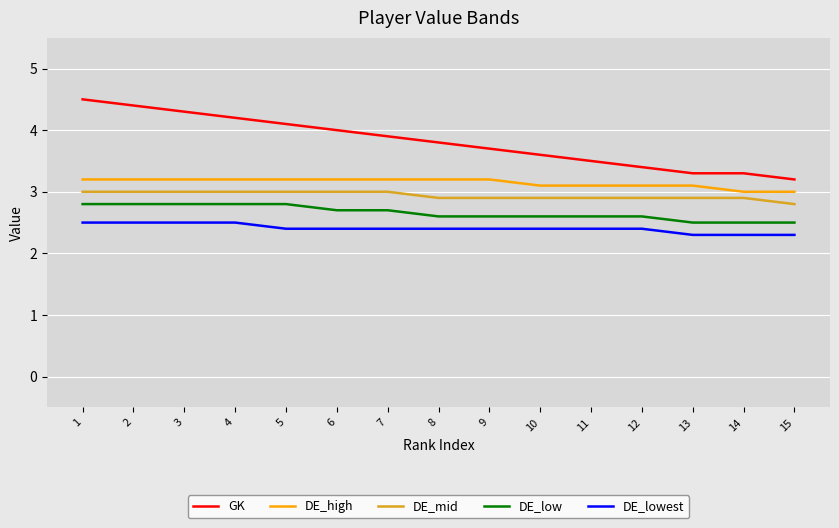

Which series has the largest total across all categories?

GK